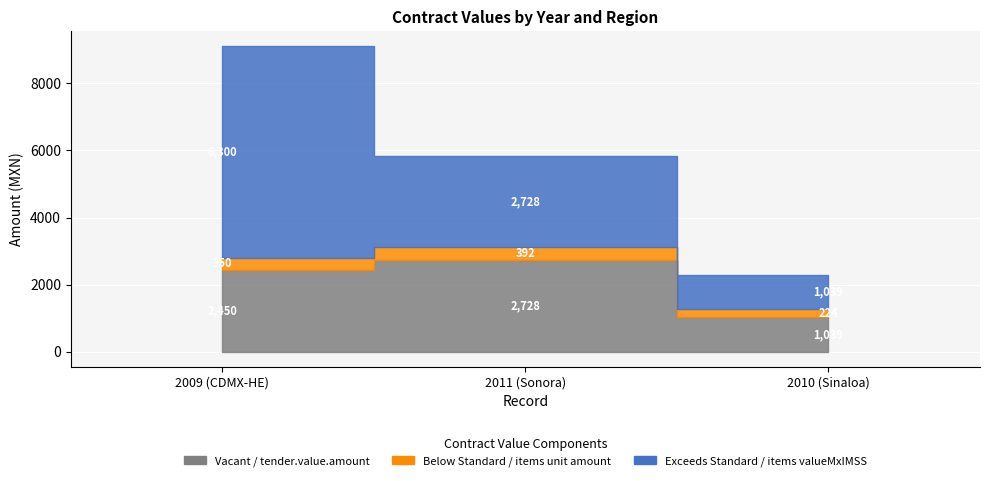

Is it true that contracts.items.valueMxIMSS equals 1997.7 at 2009 (CDMX-HE)?

False